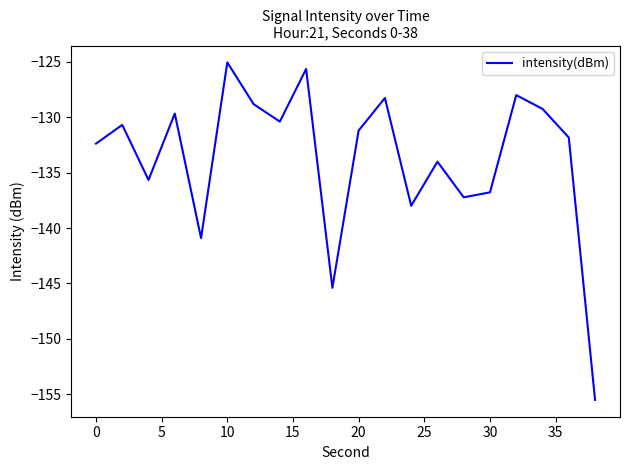

What is the greatest value displayed?

-125.0